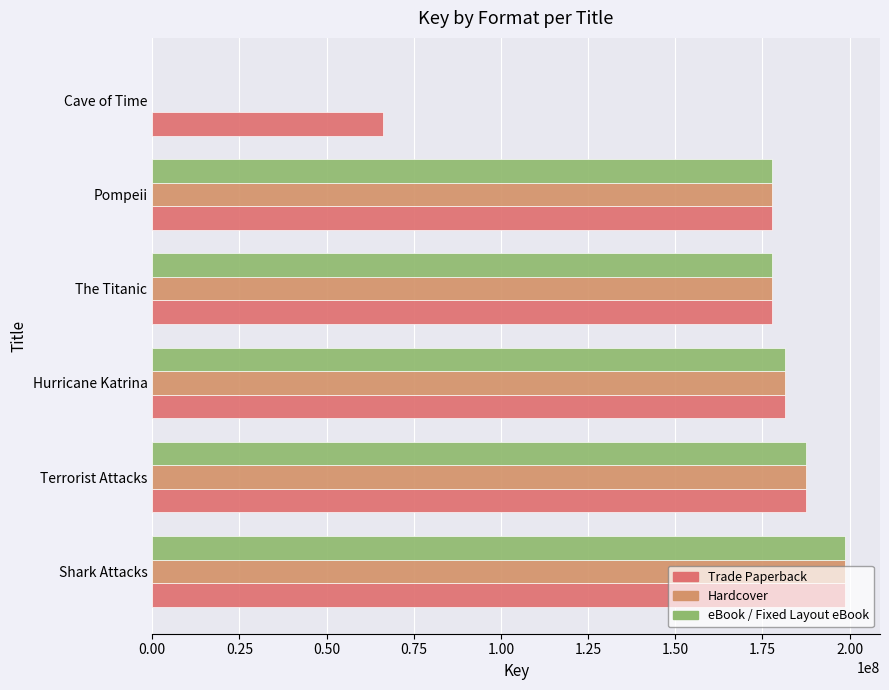

Rank the series by their maximum value, from highest to lowest.

Trade Paperback, Hardcover, eBook / Fixed Layout eBook